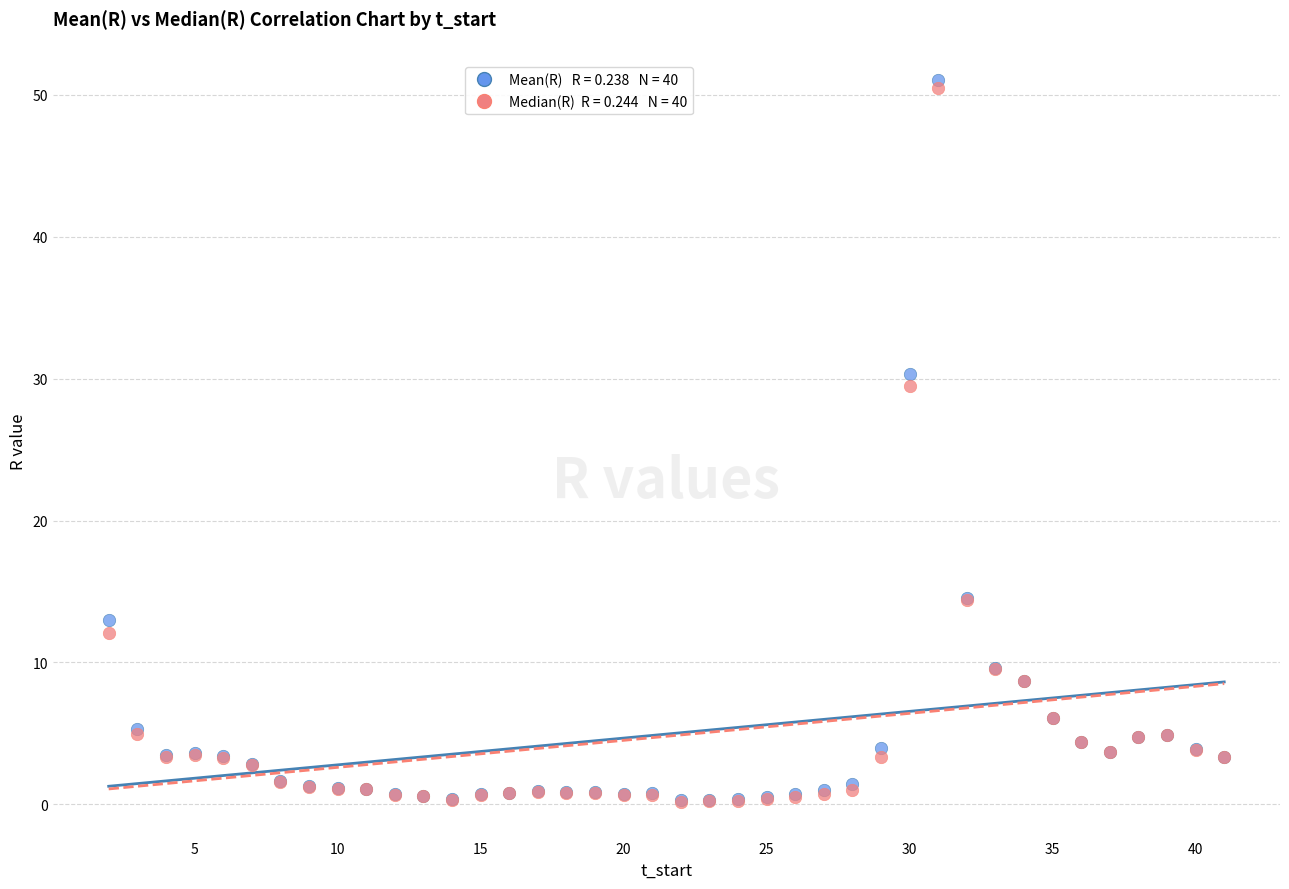

Across all series, what Y value is closest to 25?

29.5